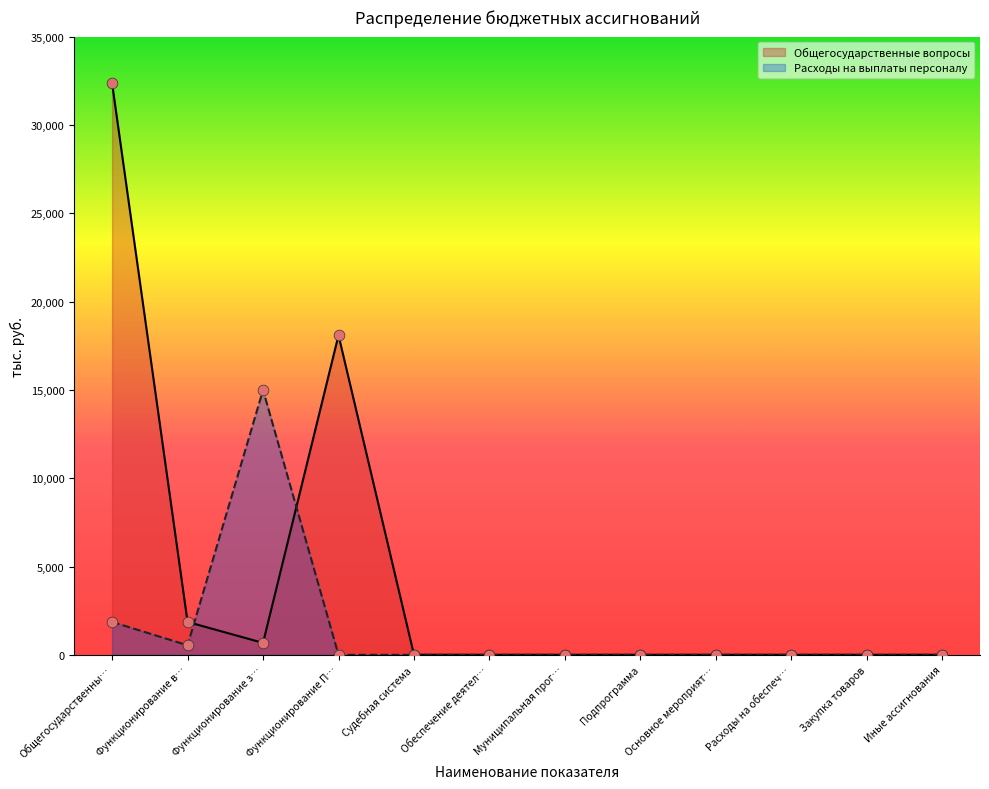

Which series has the widest spread of Y values?

Общегосударственные вопросы